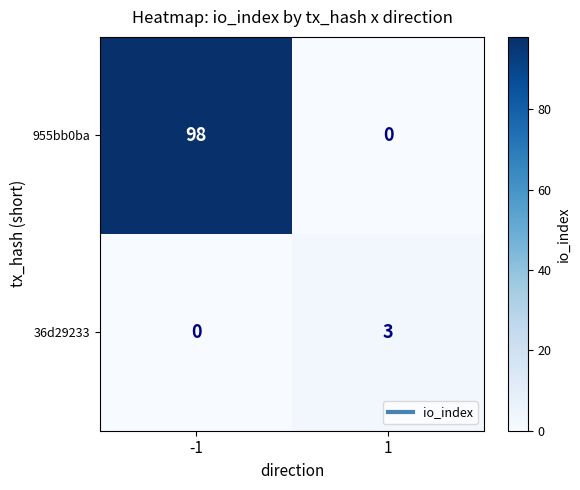

How many distinct data groups are displayed?

2